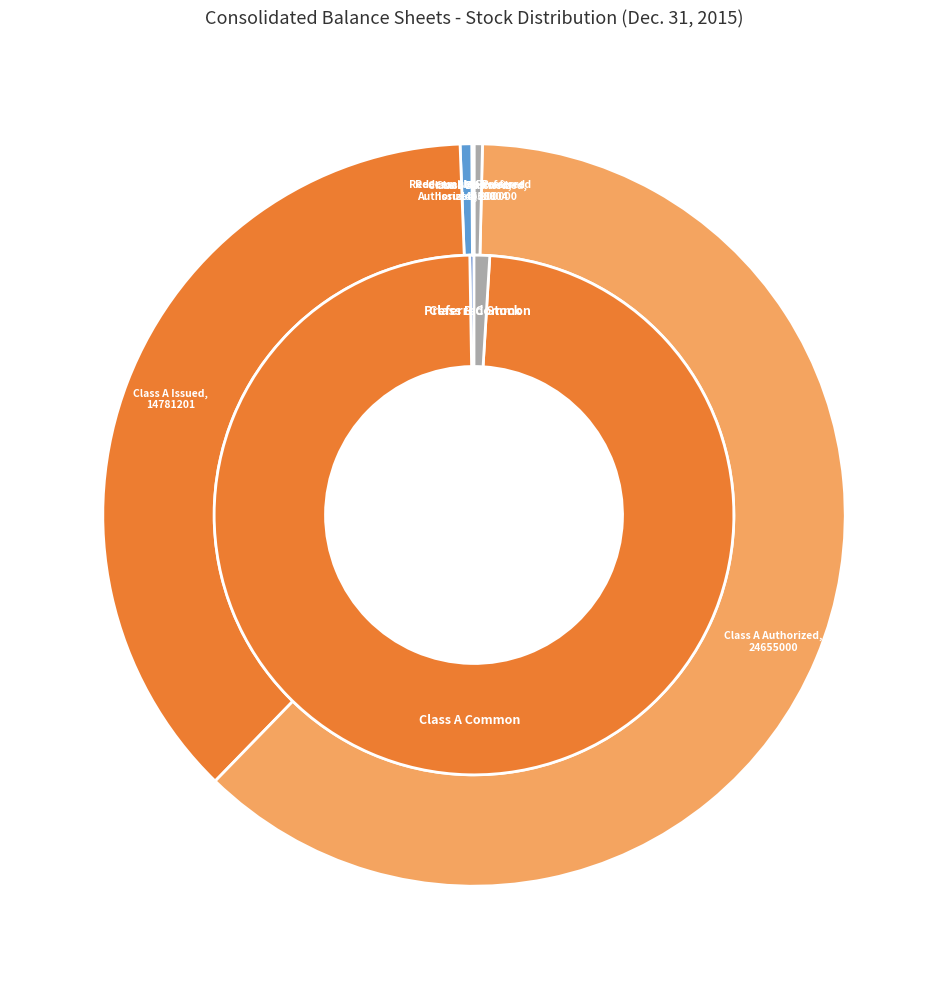

What is the largest slice in the pie chart?

Class A common stock, authorized